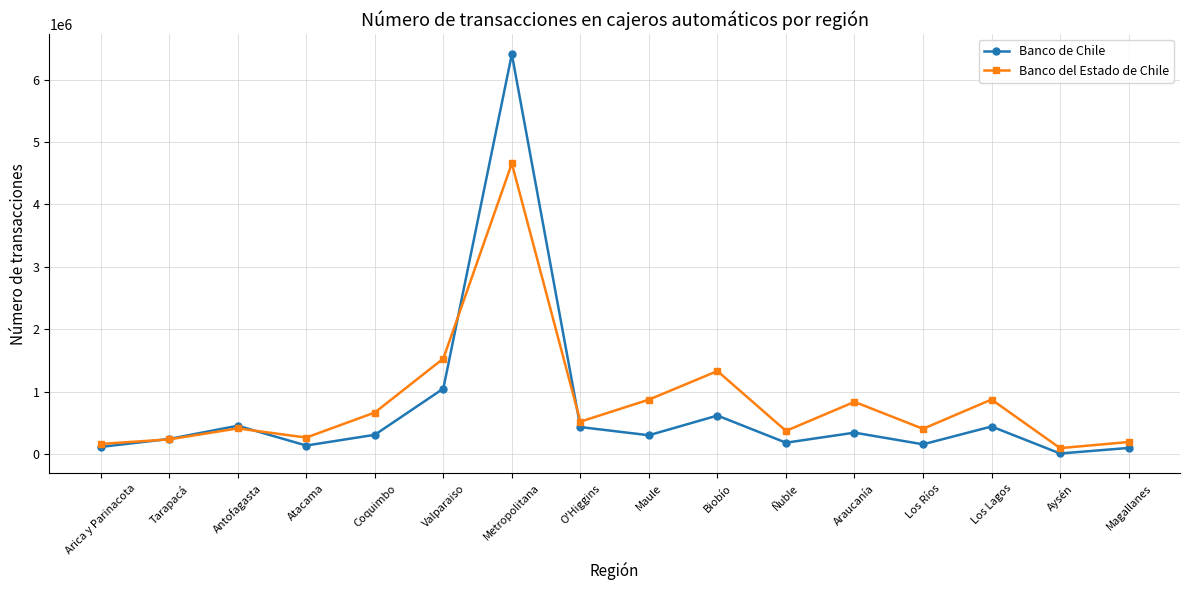

What is the label of the 1st point from the left?

Arica y Parinacota